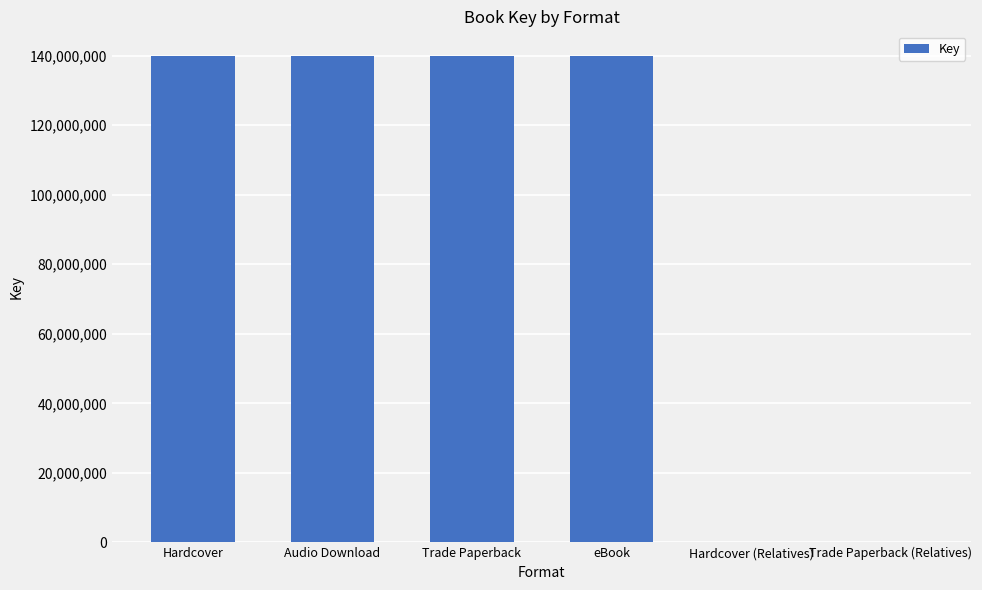

Does the chart contain stacked bars?

No